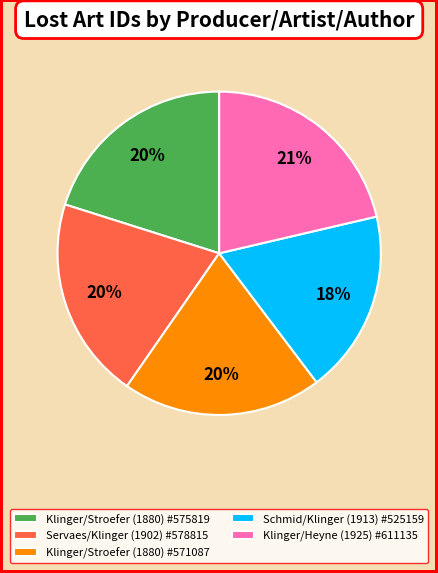

Is there a majority slice in this chart?

No